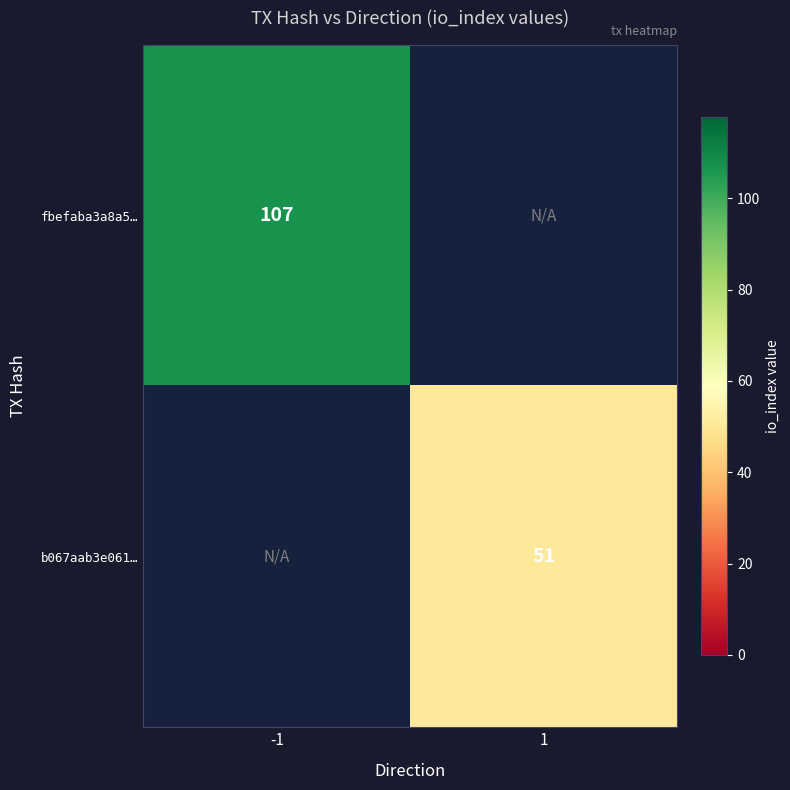

Is it true that fbefaba3a8a5… equals 24.1 at -1?

False